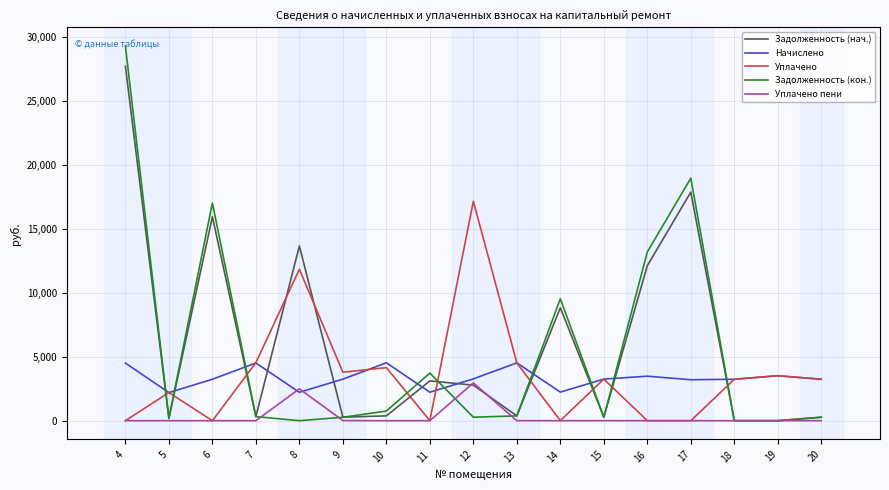

What is the difference between the maximum and minimum values in the Уплачено series?

17170.0